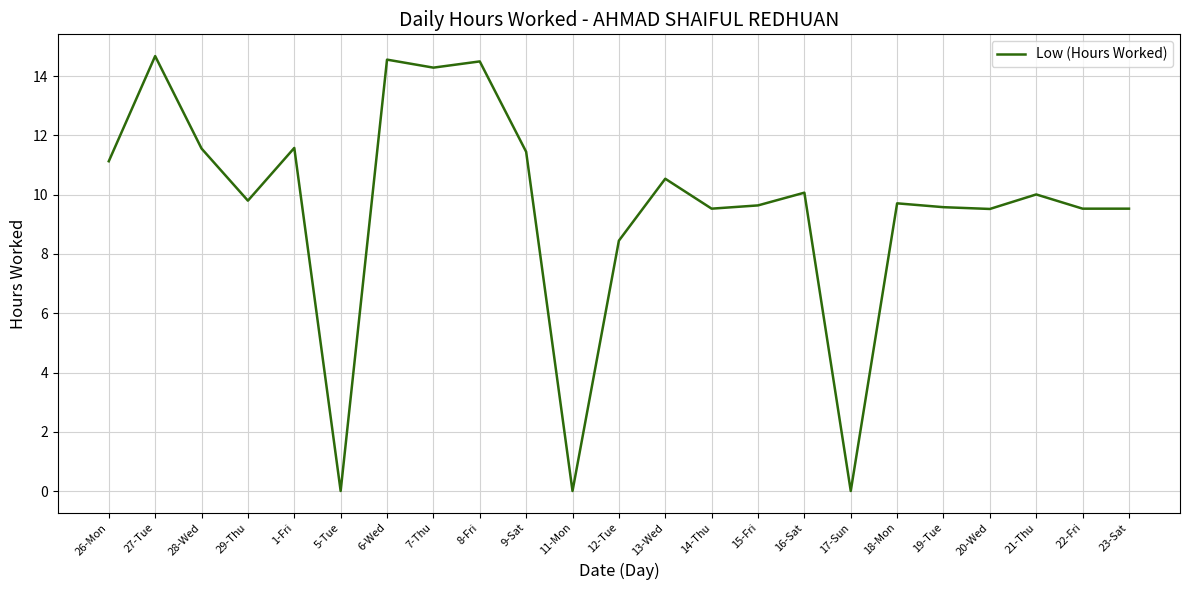

The value at 26-Mon is 19.6. True or false?

False